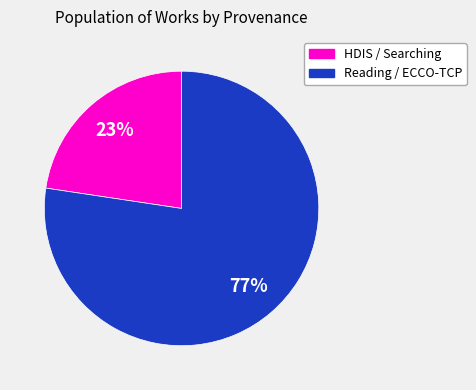

To the nearest percent, what portion does HDIS / Searching represent?

23%